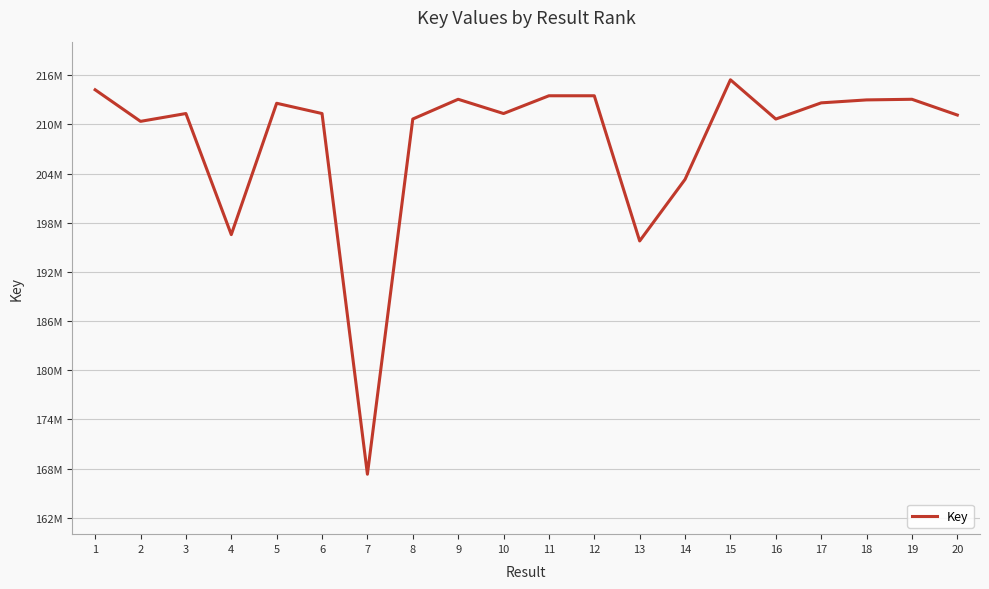

What is the greatest value displayed?

215442738